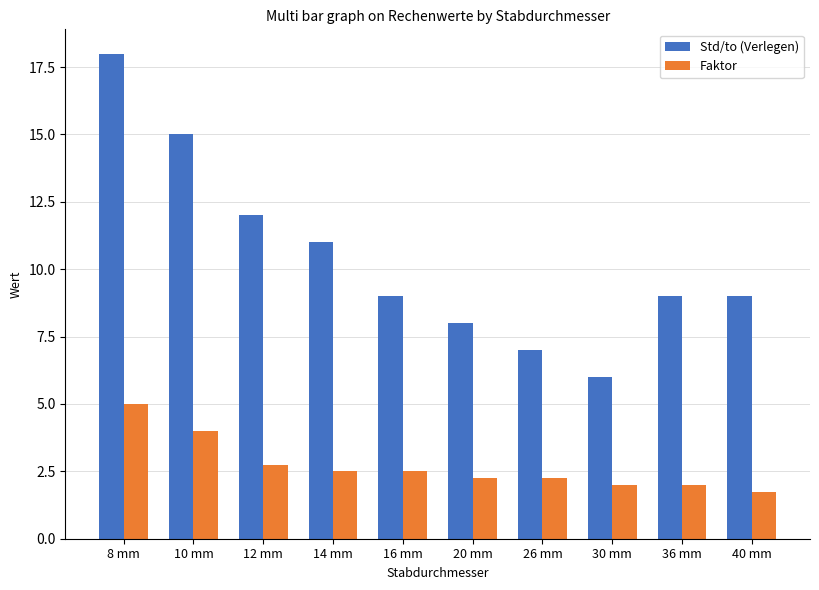

Rank the series by their average value, from highest to lowest.

Std/to (Verlegen), Faktor